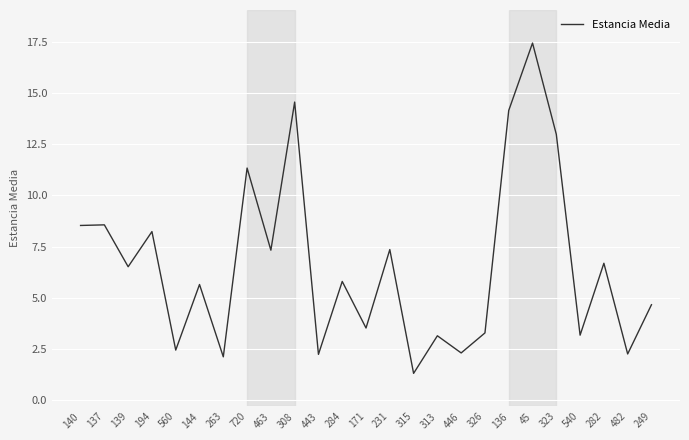

What is the difference between the values at 560 and 144?

3.2